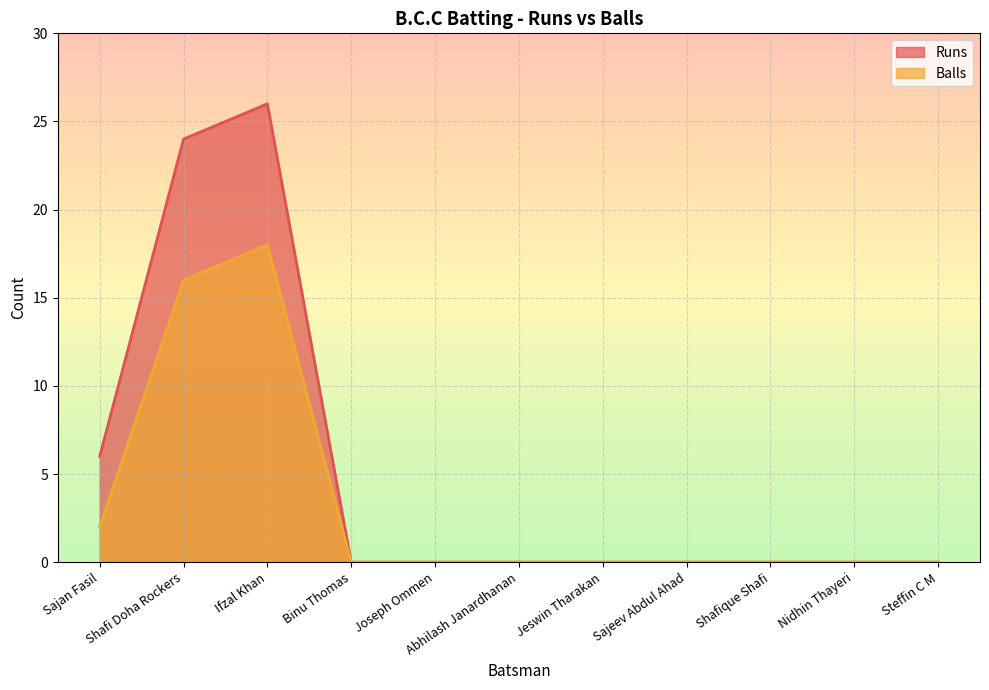

Is it true that Balls equals 0 at Sajeev Abdul Ahad?

True